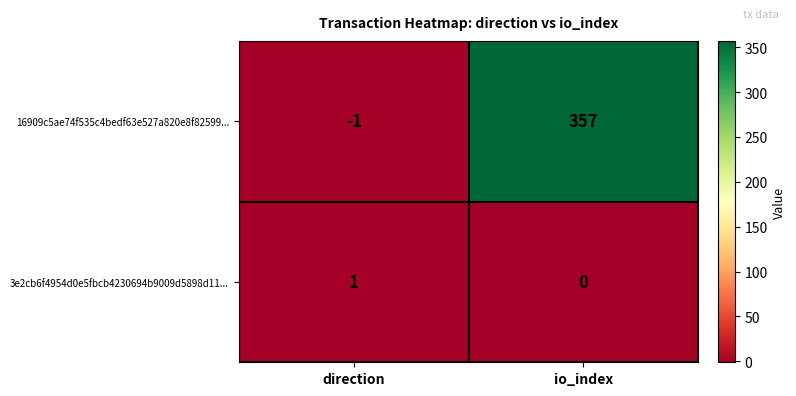

True or false: 3e2cb6f4954d0e5fbcb4230694b9009d5898d11... has a value of 1 at direction.

True